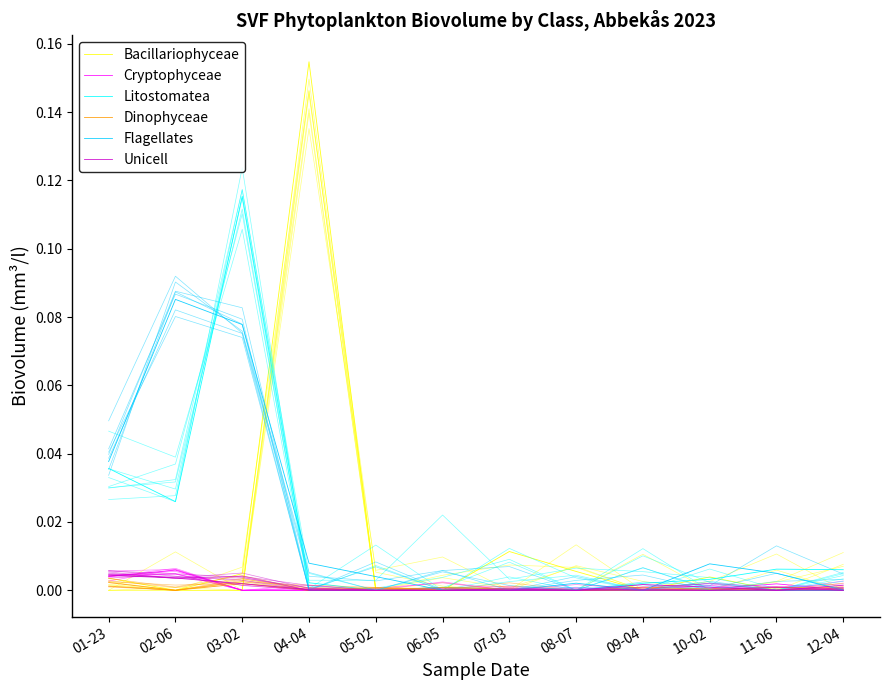

Which series has the largest total across all categories?

Flagellates